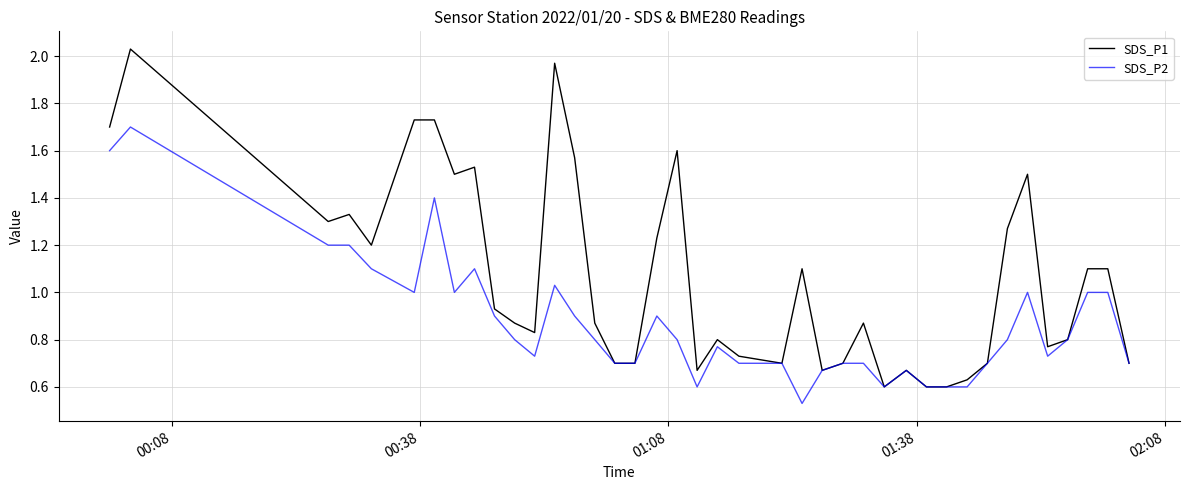

Which series has the largest range (max minus min)?

SDS_P1